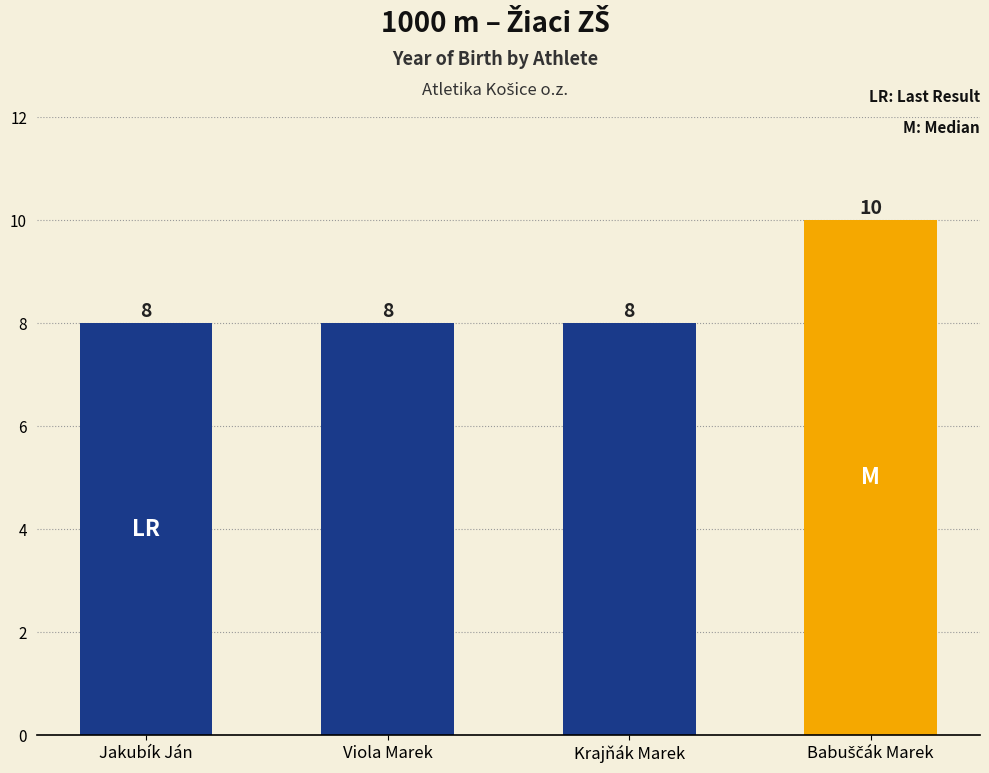

What is the greatest value displayed?

10